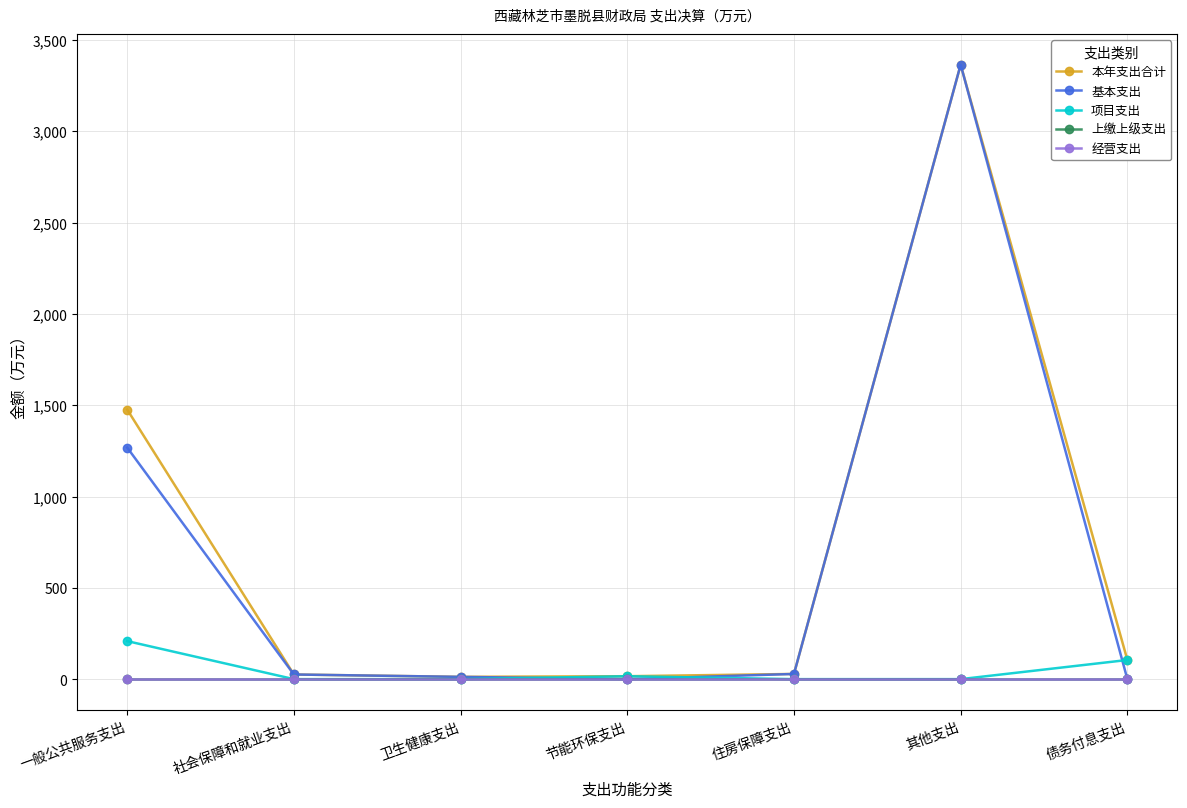

Reading right to left, list all the values displayed in this chart.

本年支出合计: 104.8	3364.5	28.4	16.0	12.4	25.4	1476.4
基本支出: 0.0	3364.5	28.4	0.0	12.4	25.4	1268.2
项目支出: 104.8	0.0	0.0	16.0	0.0	0.0	208.2
上缴上级支出: 0.0	0.0	0.0	0.0	0.0	0.0	0.0
经营支出: 0.0	0.0	0.0	0.0	0.0	0.0	0.0